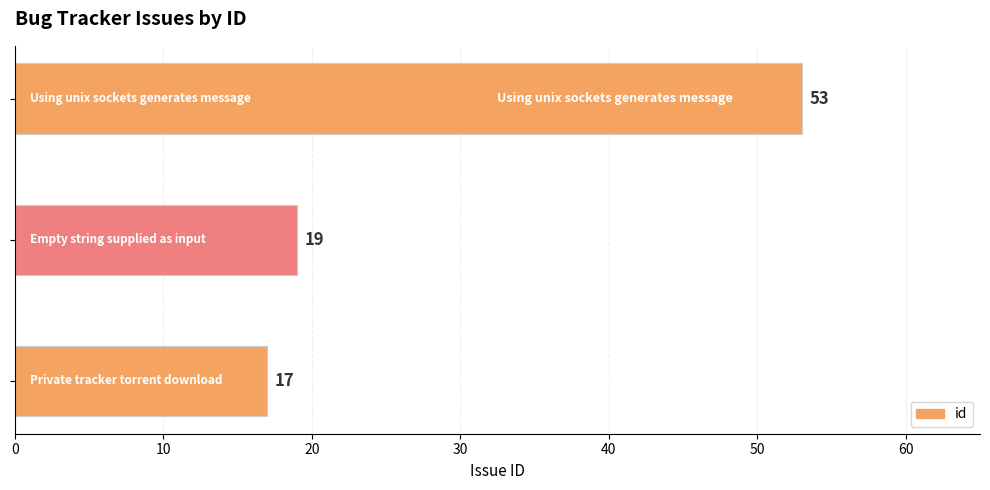

Reading bottom to top, list all the values displayed in this chart.

17	19	53